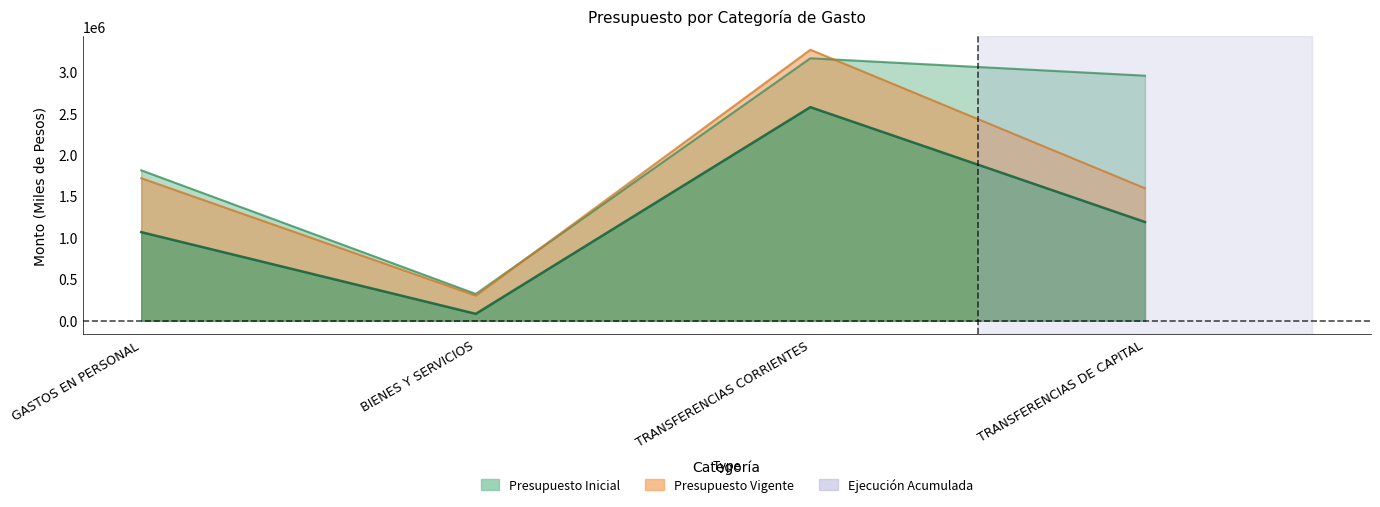

Reading left to right, what are all the values shown in this chart?

Presupuesto Inicial: GASTOS EN PERSONAL=1813119	BIENES Y SERVICIOS=323008	TRANSFERENCIAS CORRIENTES=3163132	TRANSFERENCIAS DE CAPITAL=2953297
Presupuesto Vigente: GASTOS EN PERSONAL=1717764	BIENES Y SERVICIOS=302605	TRANSFERENCIAS CORRIENTES=3266132	TRANSFERENCIAS DE CAPITAL=1596500
Ejecucion Acumulada: GASTOS EN PERSONAL=1067671	BIENES Y SERVICIOS=82970	TRANSFERENCIAS CORRIENTES=2573829	TRANSFERENCIAS DE CAPITAL=1189649